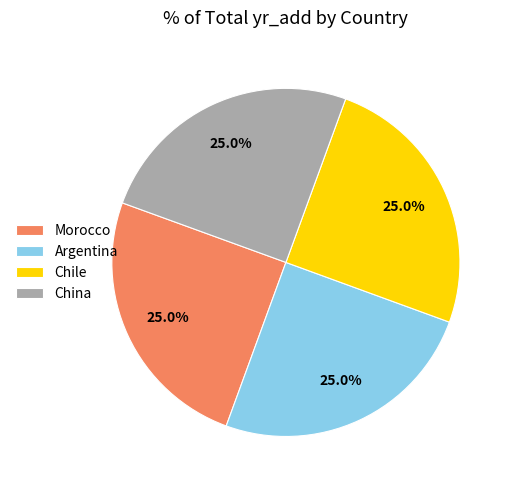

Is Chile the majority of the pie?

No